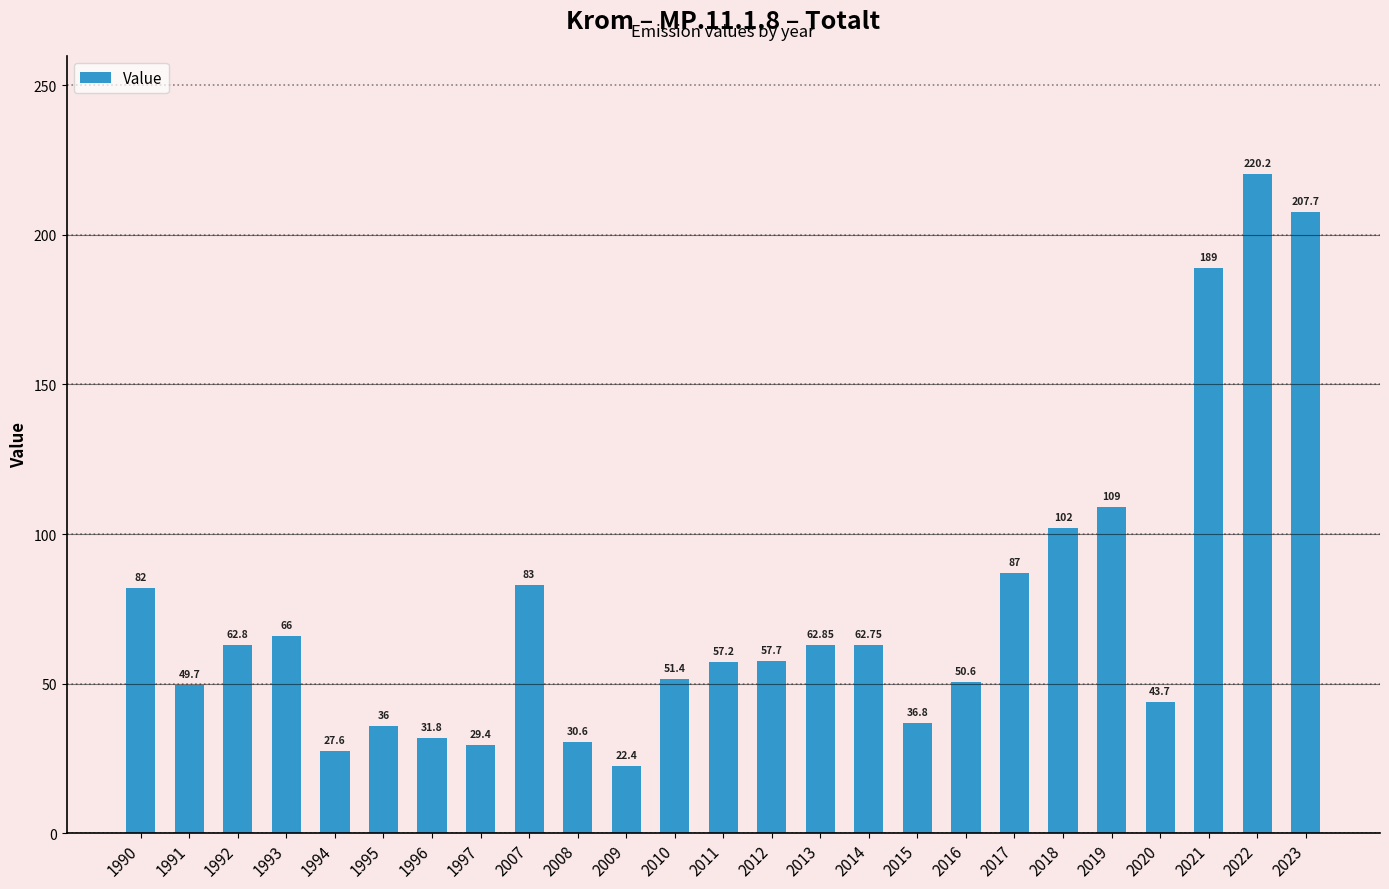

Are the bars horizontal?

No